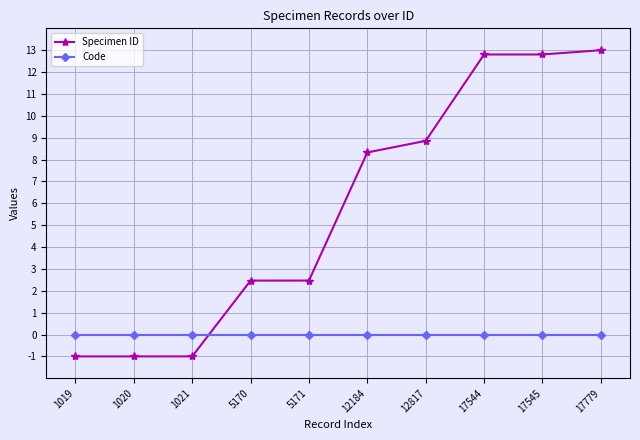

How many times do Specimen ID and Code cross each other?

1